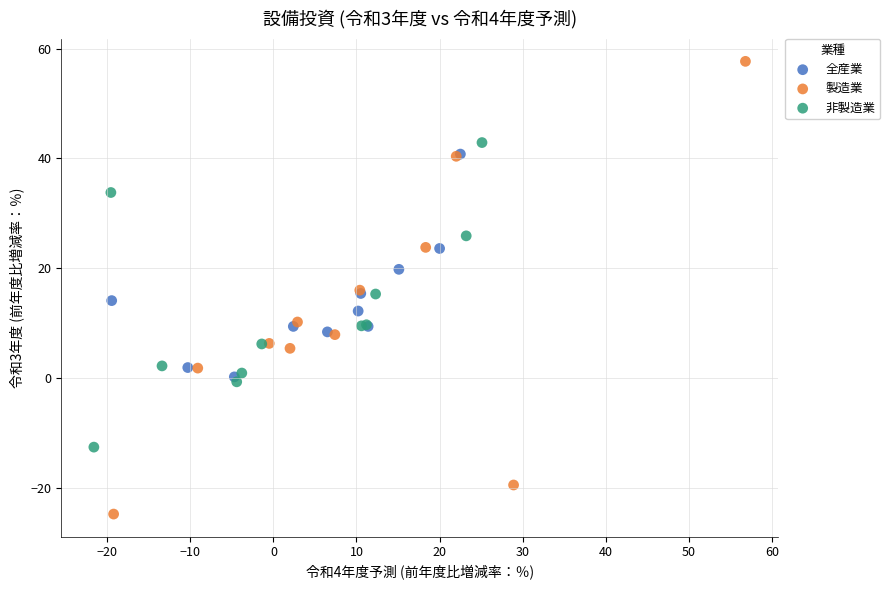

Which series has the widest spread of Y values?

製造業